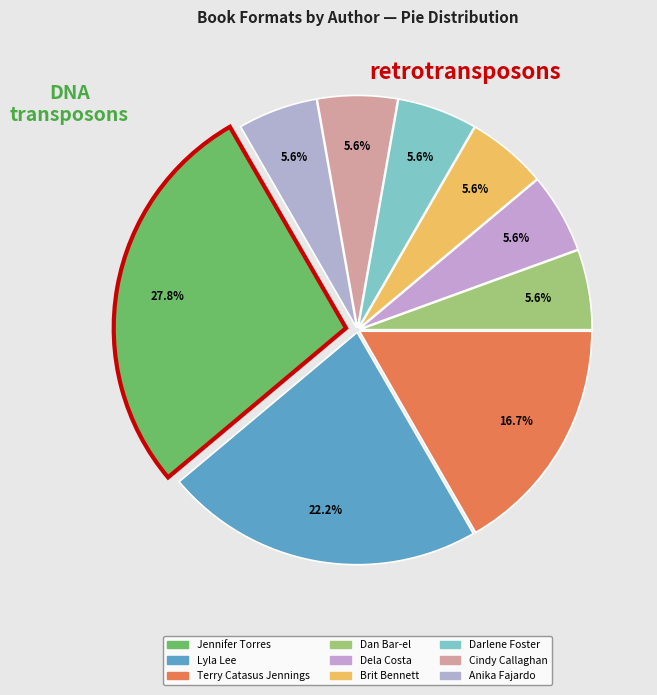

Is the sum of Lyla Lee and Brit Bennett greater than half?

No